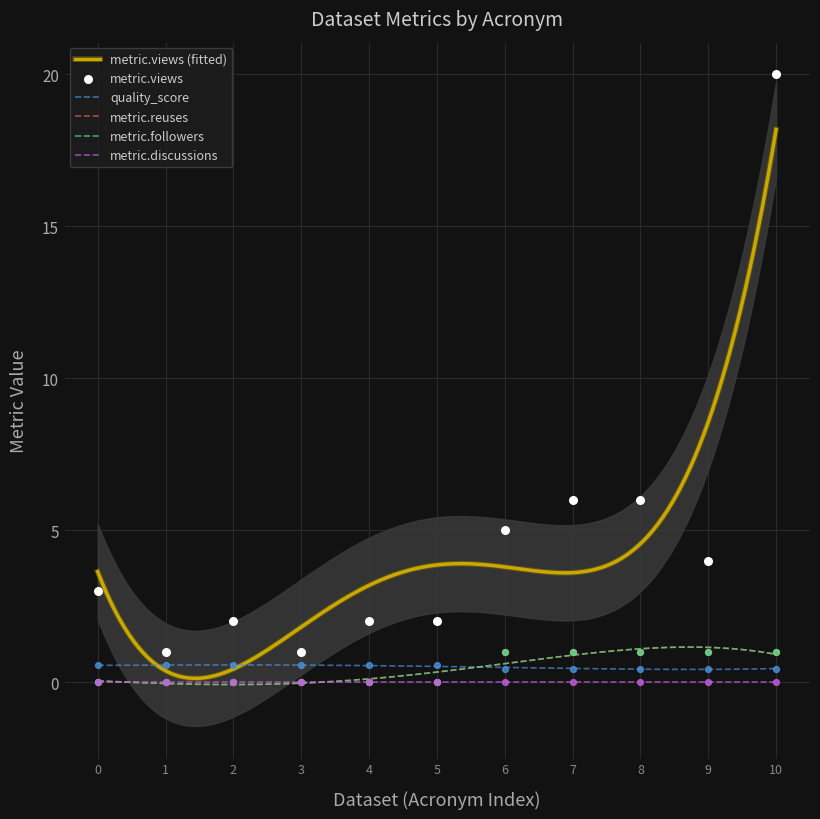

Which series has the widest spread of Y values?

metric.views